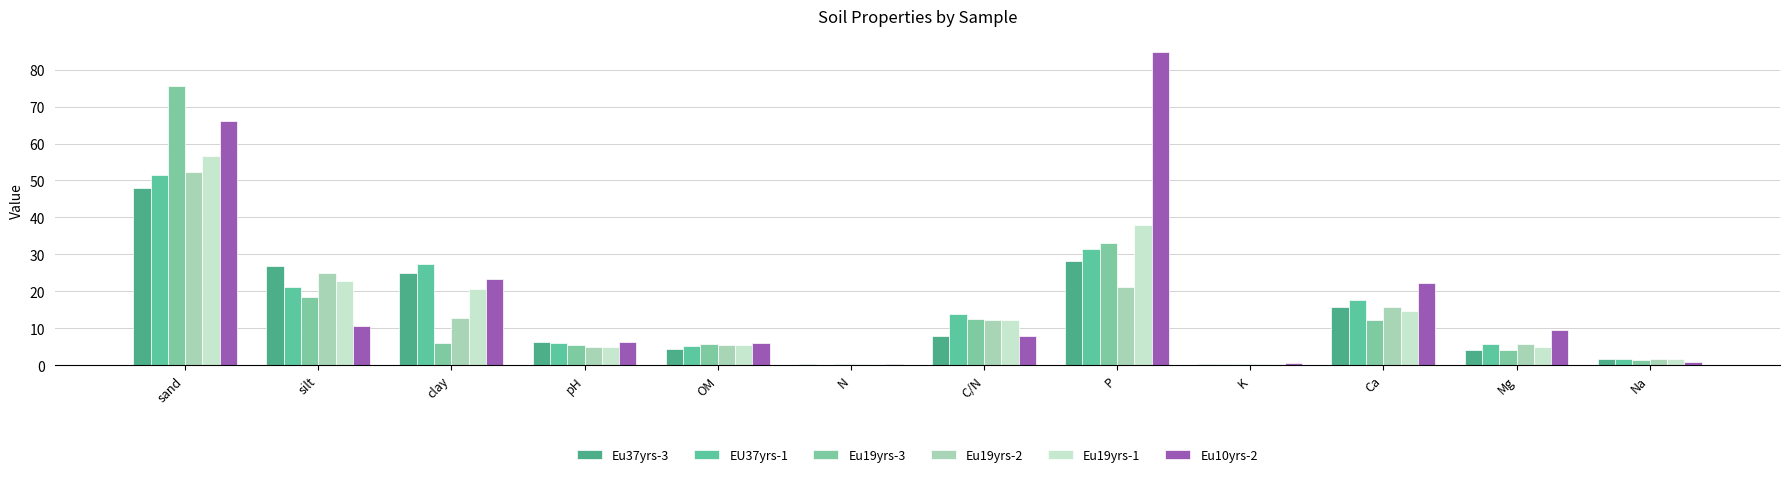

What is the value of the Eu37yrs-3 bar at the 3rd from the left?

24.9